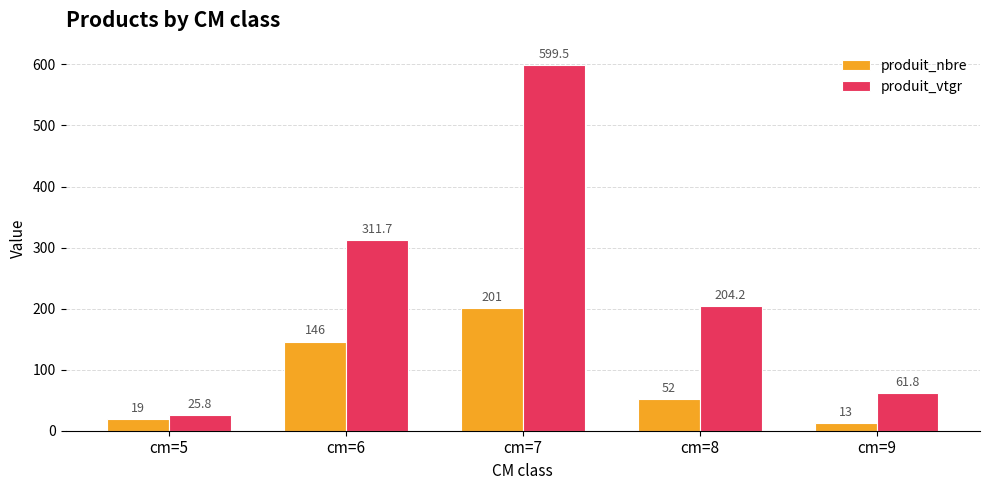

Is the value of produit_vtgr at cm=9 greater than the value of produit_nbre at cm=5?

Yes